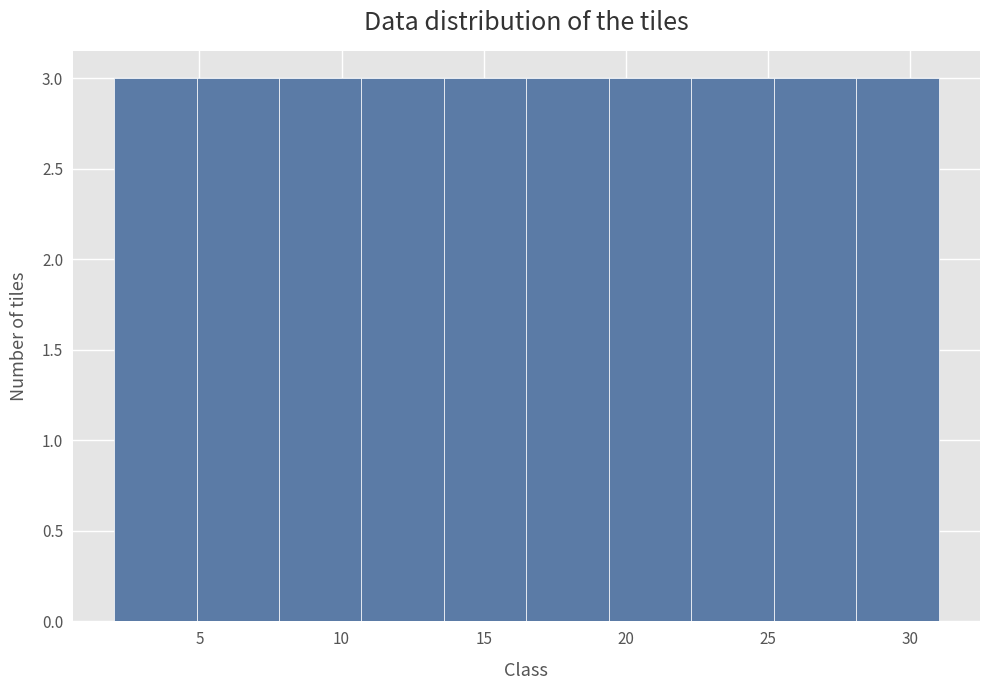

What is the height of the bar covering 4.9 to 7.8 on the x-axis? Neither the bar edges nor the heights are printed on the chart, so give them approximately, as read against the axes.

3